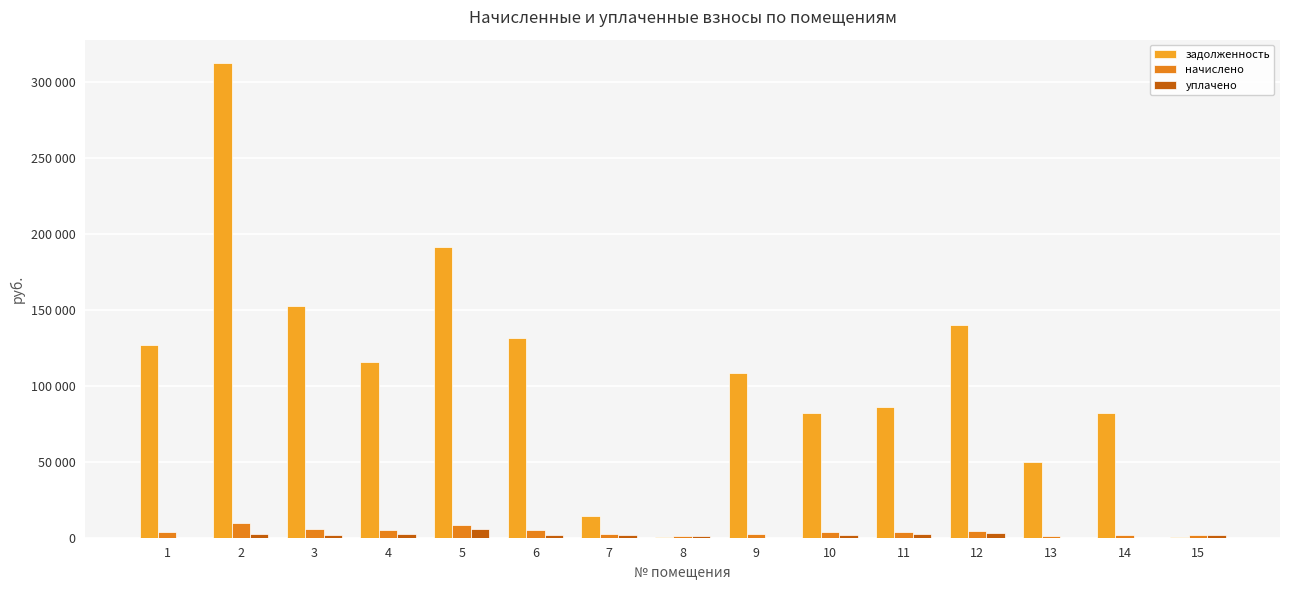

What is the difference between the начислено values at 11 and 9?

1463.9